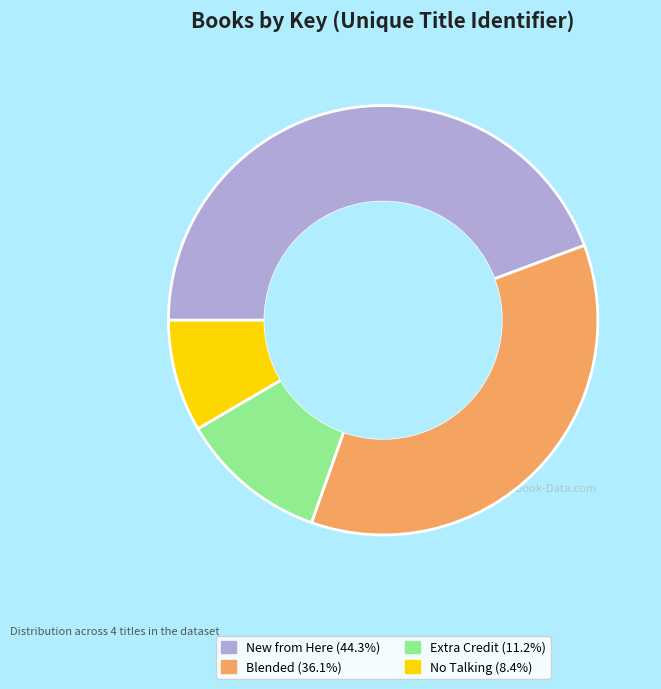

Do New from Here and Blended together represent more than half of the pie?

Yes